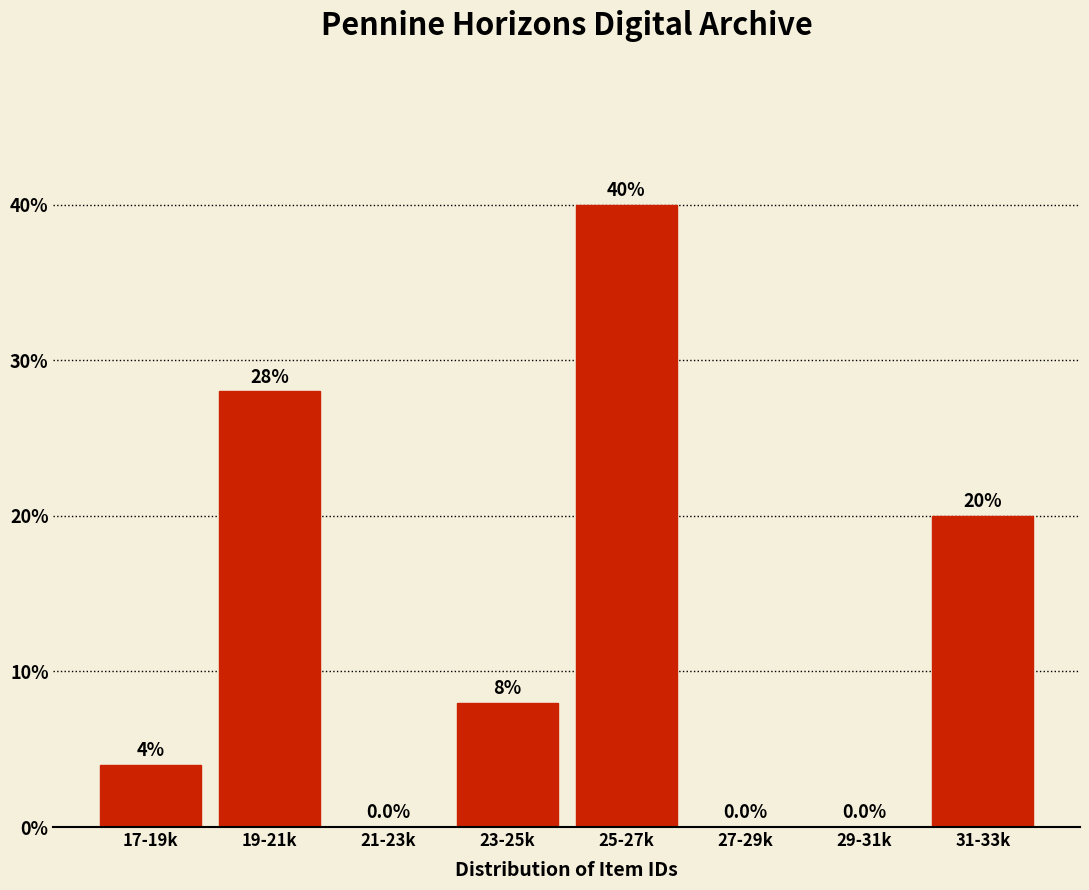

Reading left to right, extract all data points from this chart.

17-19k=4.0	19-21k=28.0	21-23k=0.0	23-25k=8.0	25-27k=40.0	27-29k=0.0	29-31k=0.0	31-33k=20.0